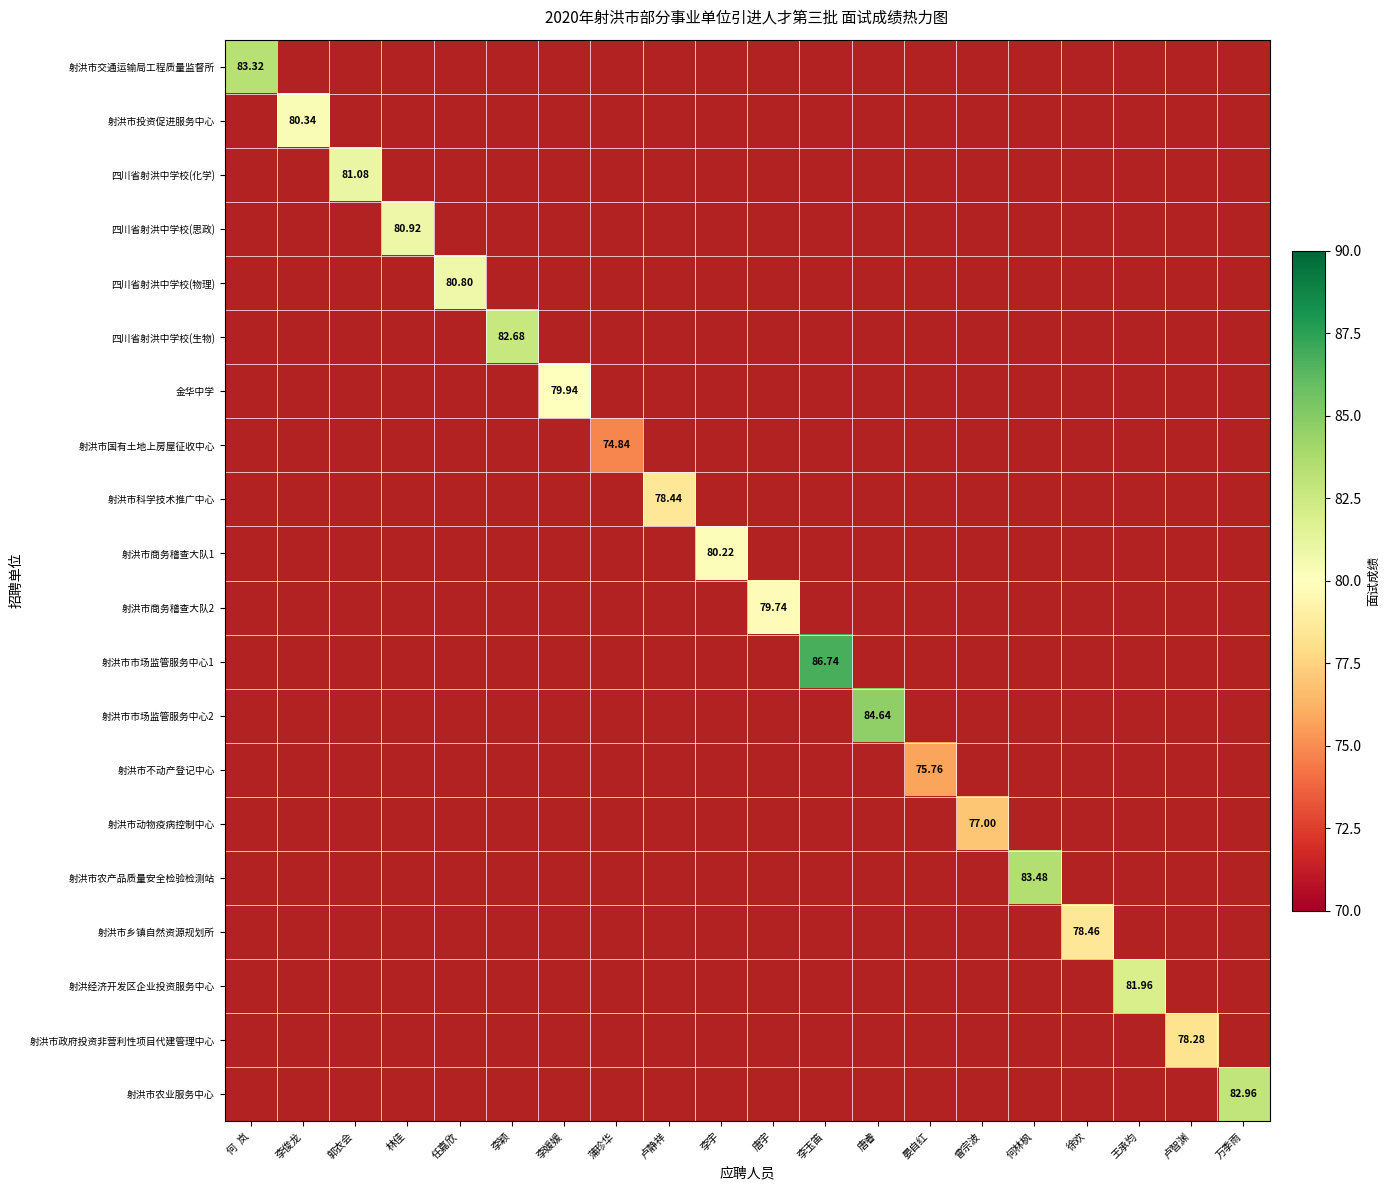

Which has a higher value, 卢智渊 or 卢静祥?

卢静祥